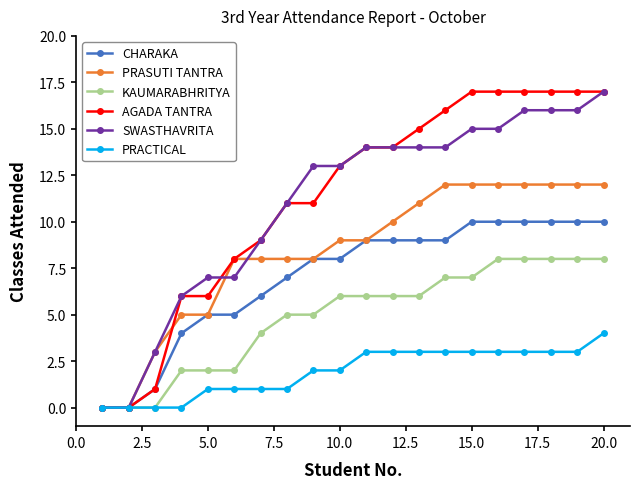

What are all the series names shown in the legend?

CHARAKA, PRASUTI TANTRA, KAUMARABHRITYA, AGADA TANTRA, SWASTHAVRITA, PRACTICAL